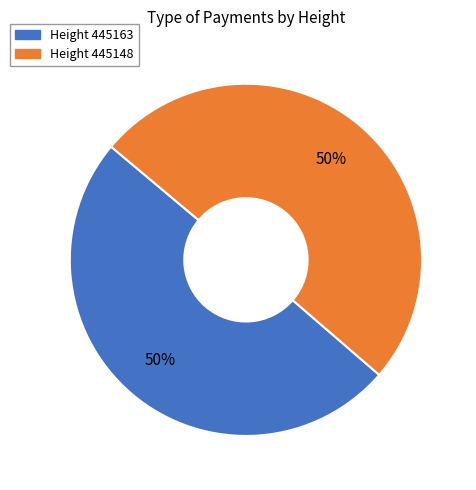

To the nearest percent, what is the average slice percentage?

50%